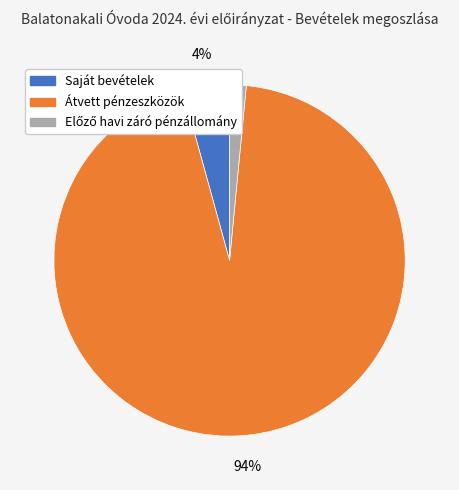

Do Átvett pénzeszközök and Saját bevételek together represent more than half of the pie?

Yes